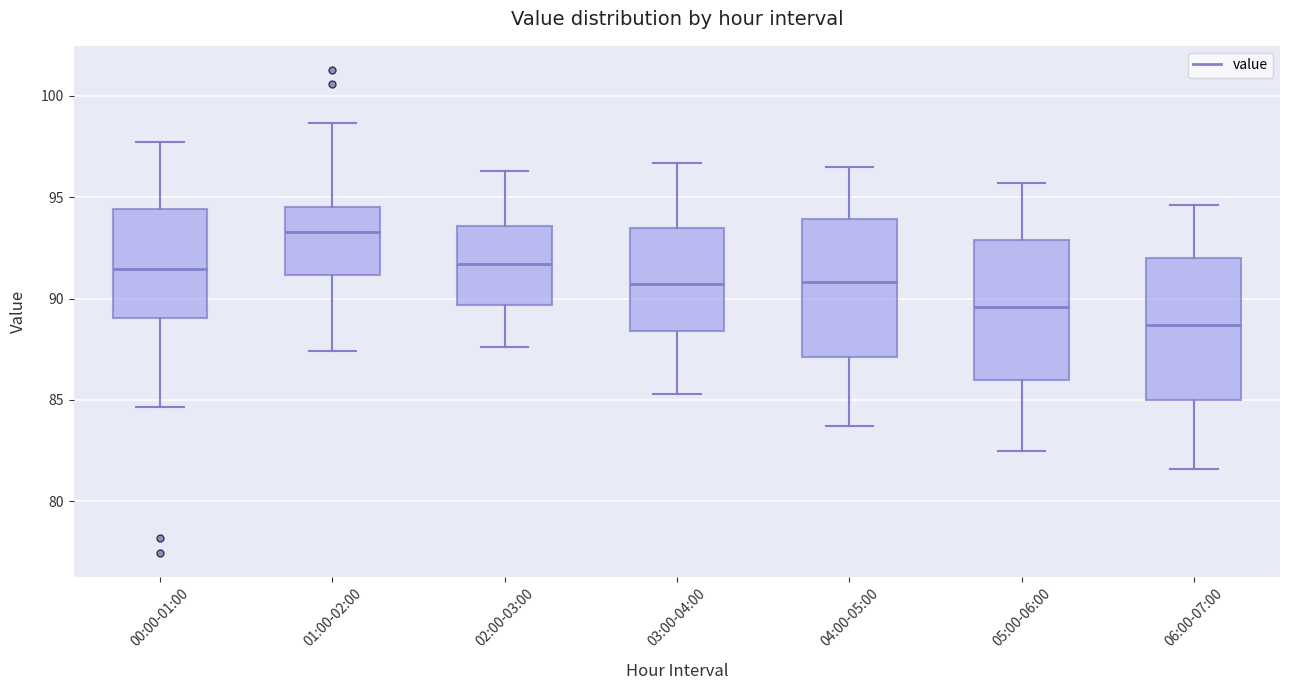

Reading left to right, read every box against the y-axis: the position of its median line, the range the box covers, and the ends of its whiskers. The values are not printed on the chart, so give them approximately, as read against the axis.

00:00-01:00: median 91.5, box 89.0 to 94.5, whiskers 84.5 to 97.5
01:00-02:00: median 93.5, box 91.0 to 94.5, whiskers 87.5 to 98.5
02:00-03:00: median 91.5, box 89.5 to 93.5, whiskers 87.5 to 96.5
03:00-04:00: median 90.5, box 88.5 to 93.5, whiskers 85.5 to 96.5
04:00-05:00: median 91.0, box 87.0 to 94.0, whiskers 83.5 to 96.5
05:00-06:00: median 89.5, box 86.0 to 93.0, whiskers 82.5 to 95.5
06:00-07:00: median 88.5, box 85.0 to 92.0, whiskers 81.5 to 94.5